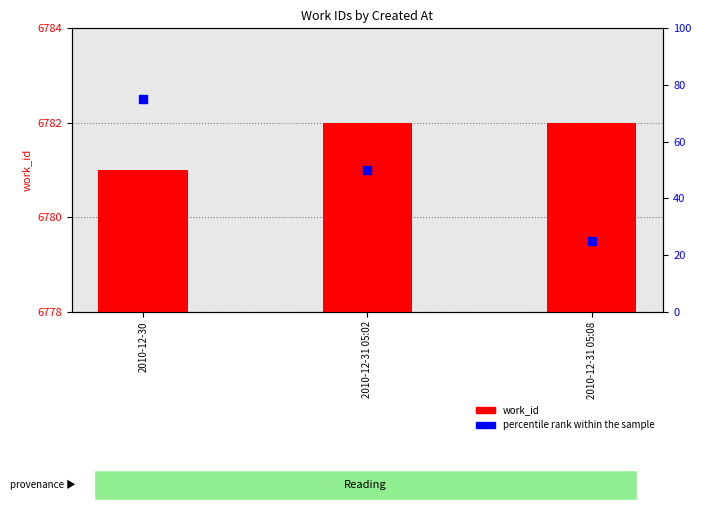

Which series has the widest spread of Y values?

percentile rank within the sample